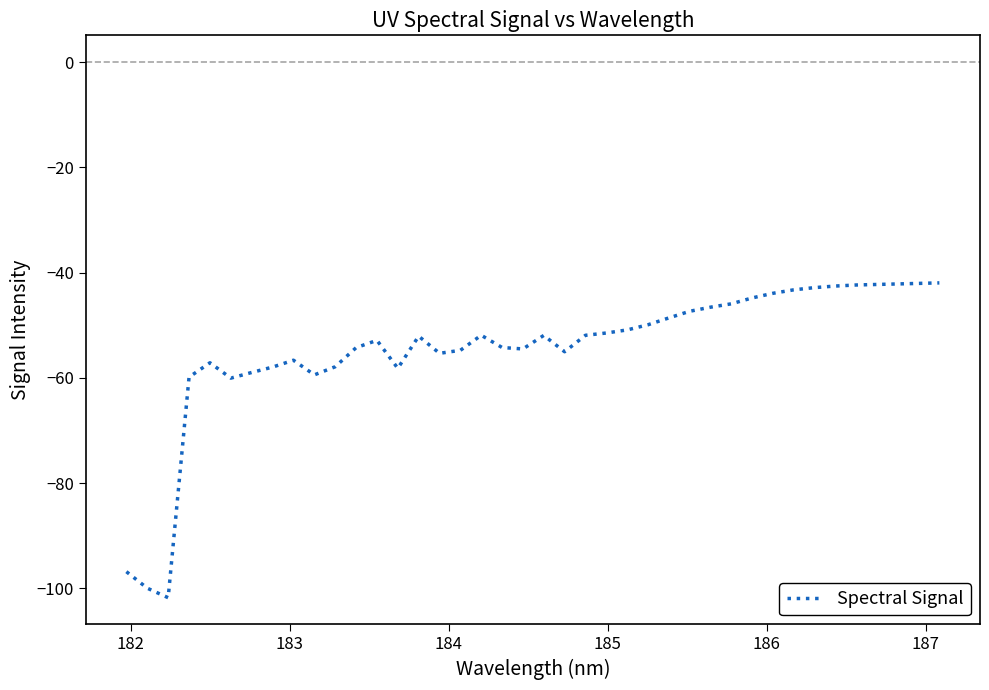

What is the maximum value shown in the chart?

-42.0